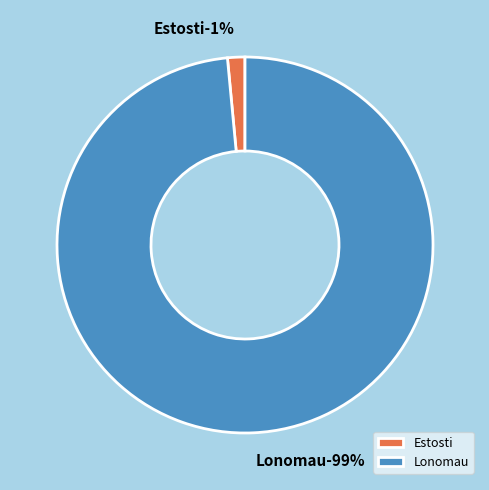

To the nearest percent, what is the combined percentage of Estosti and Lonomau?

100%